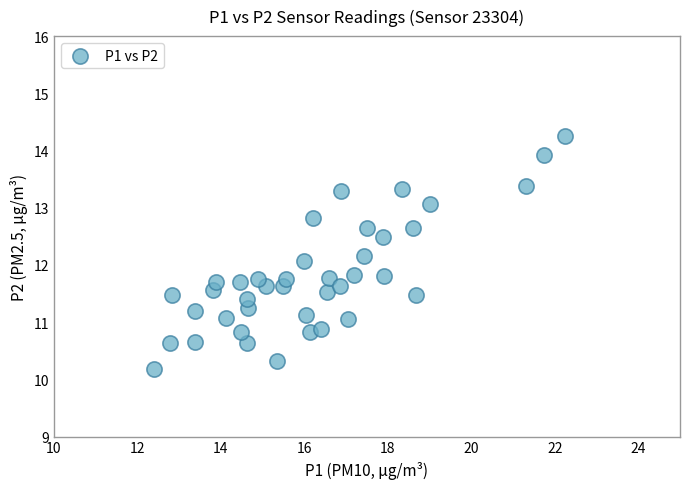

What Y value in the scatter plot is closest to 12?

12.1